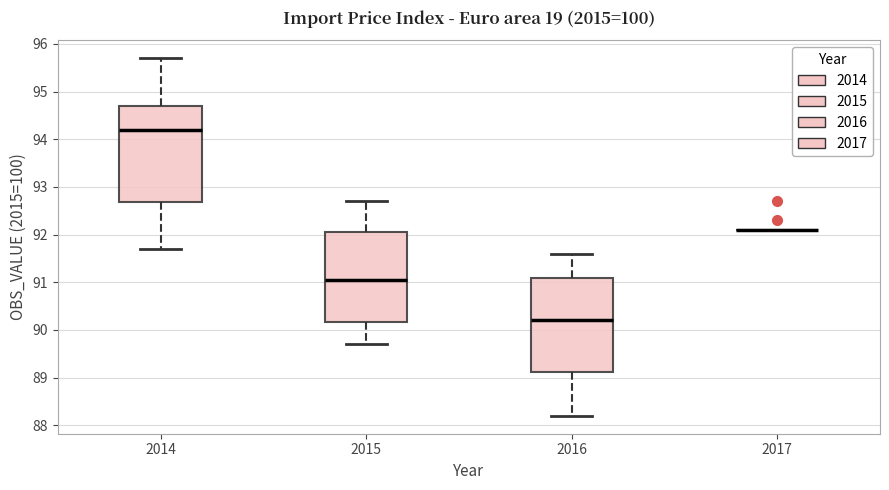

Where does the lower whisker of the box at x = 2014 end on the y-axis? The values are not printed on the chart, so give them approximately, as read against the axis.

91.7